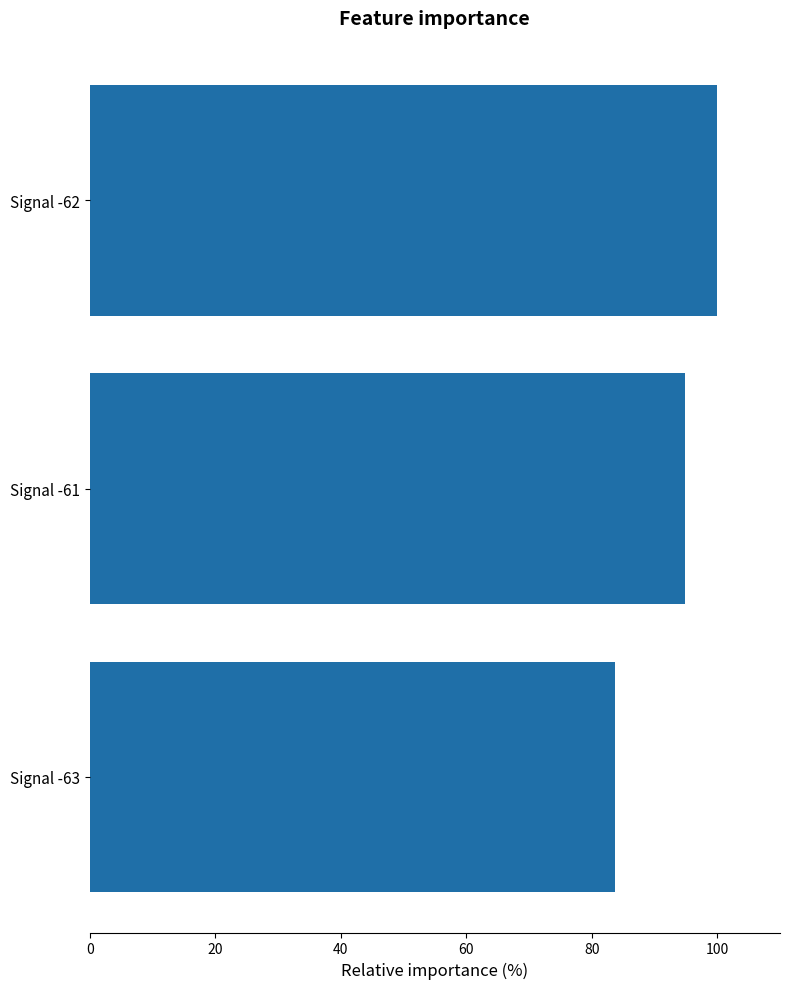

Which has a higher value, Signal -61 or Signal -63?

Signal -61